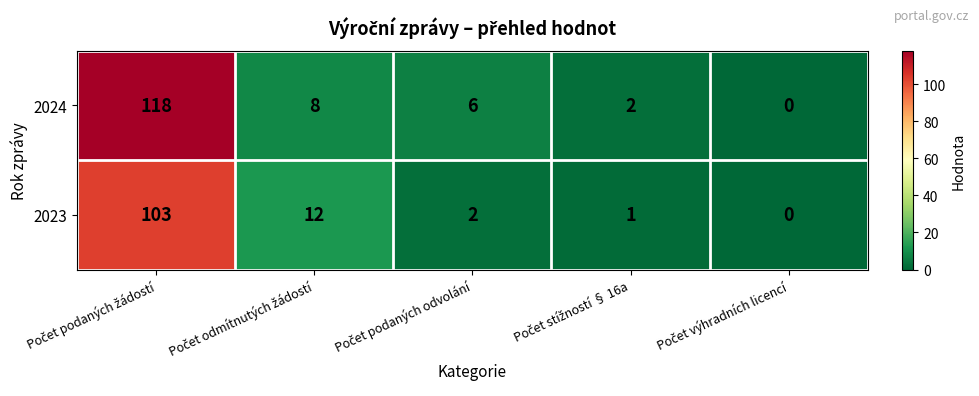

Which series has the largest total across all categories?

2024